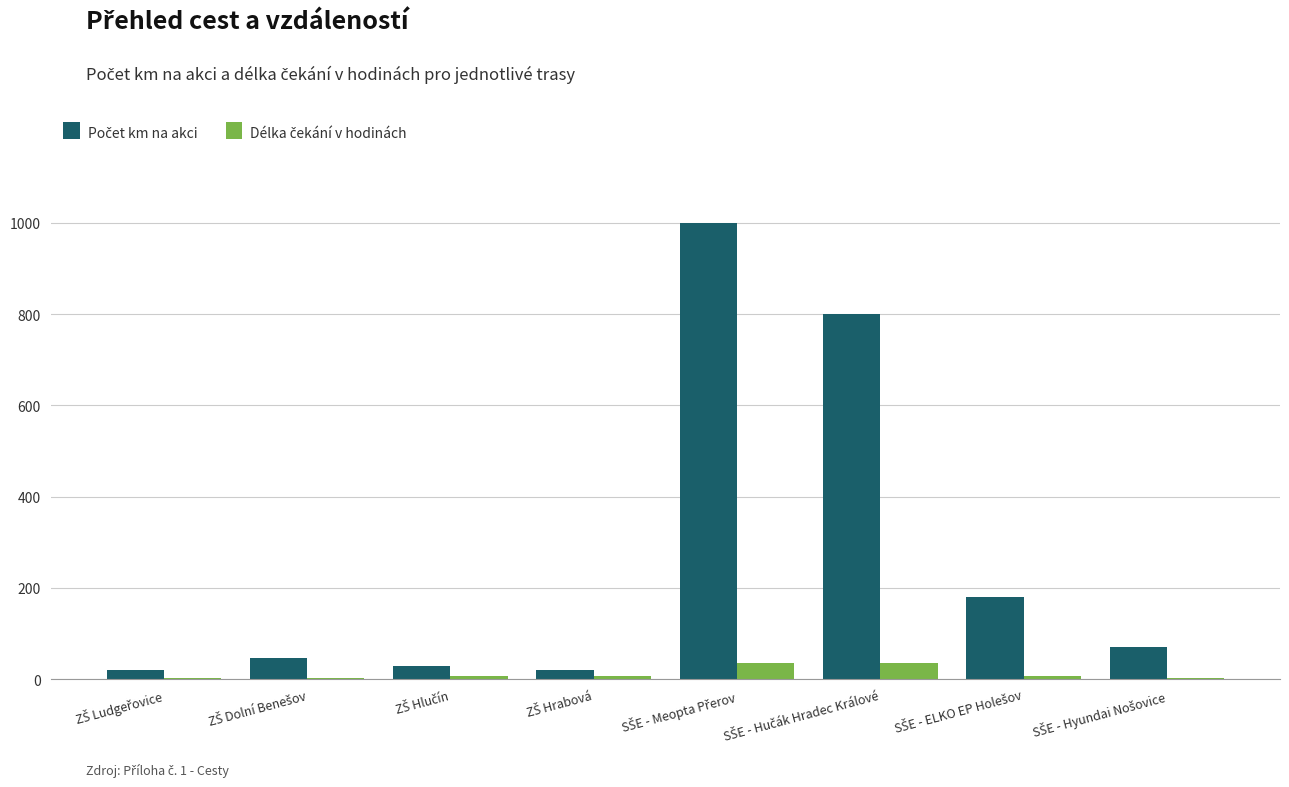

At how many categories does at least one series exceed 915?

1